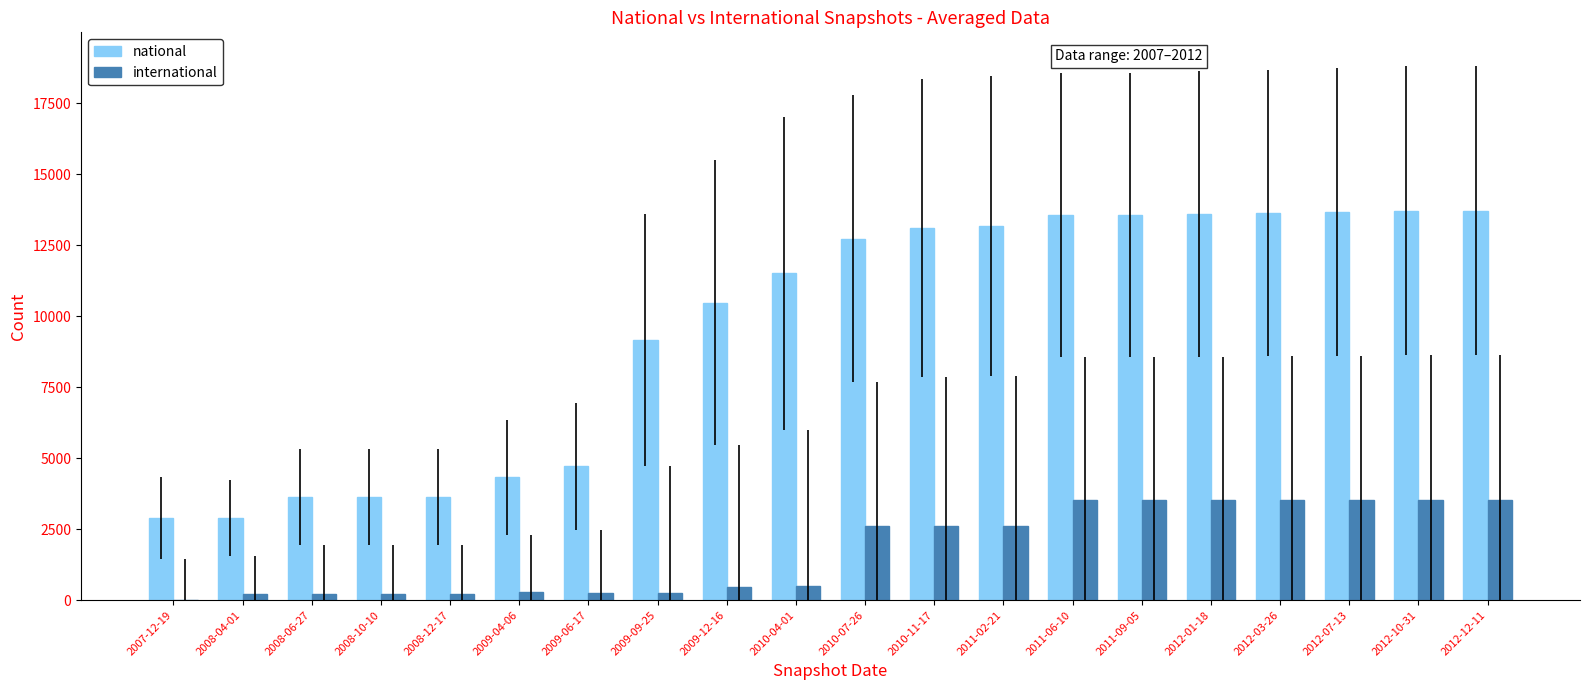

What is the difference between the national values at 2008-04-01 and 2012-01-18?

10709